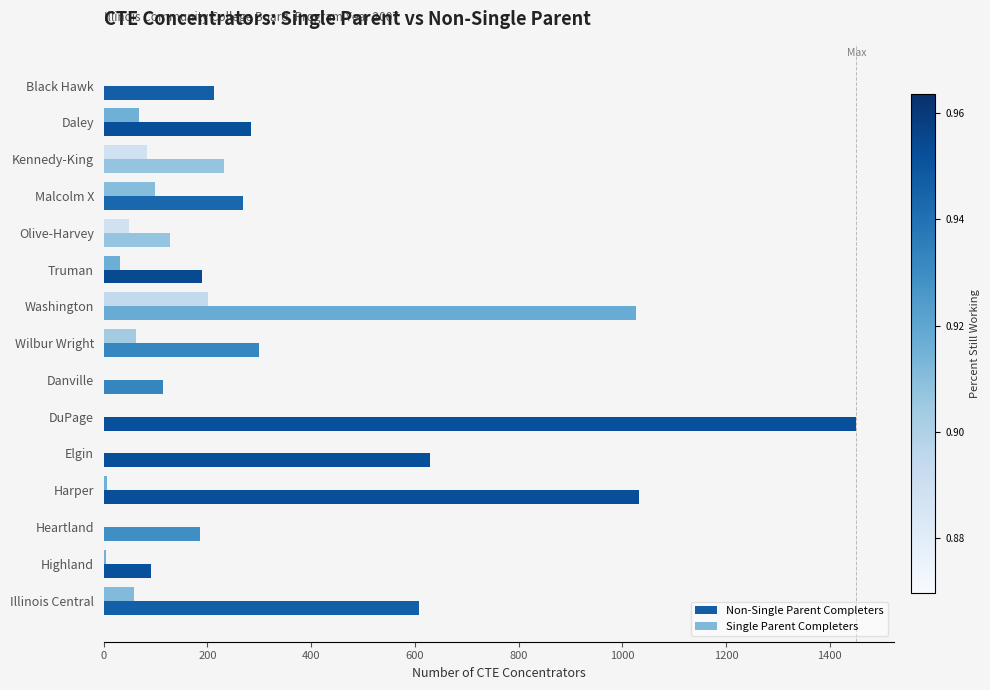

Between Olive-Harvey and Elgin, which series saw the biggest shift?

Non-Single Parent Completers